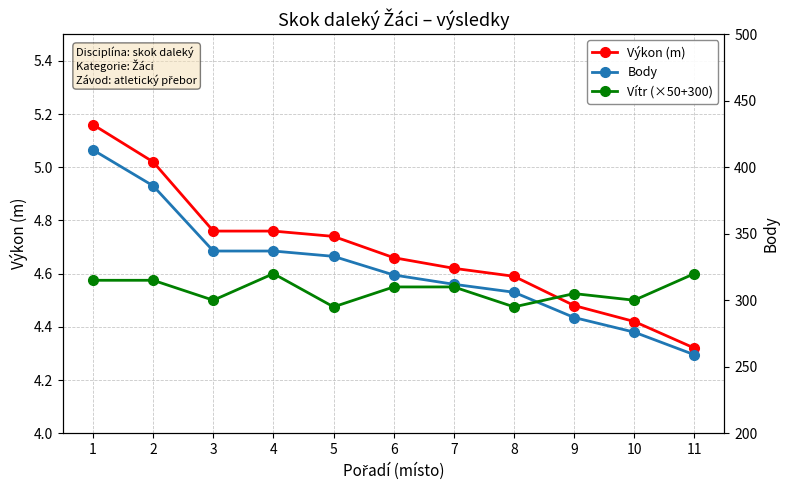

What is the value of the Vítr (×50+300) point at the 5th from the left?

295.0